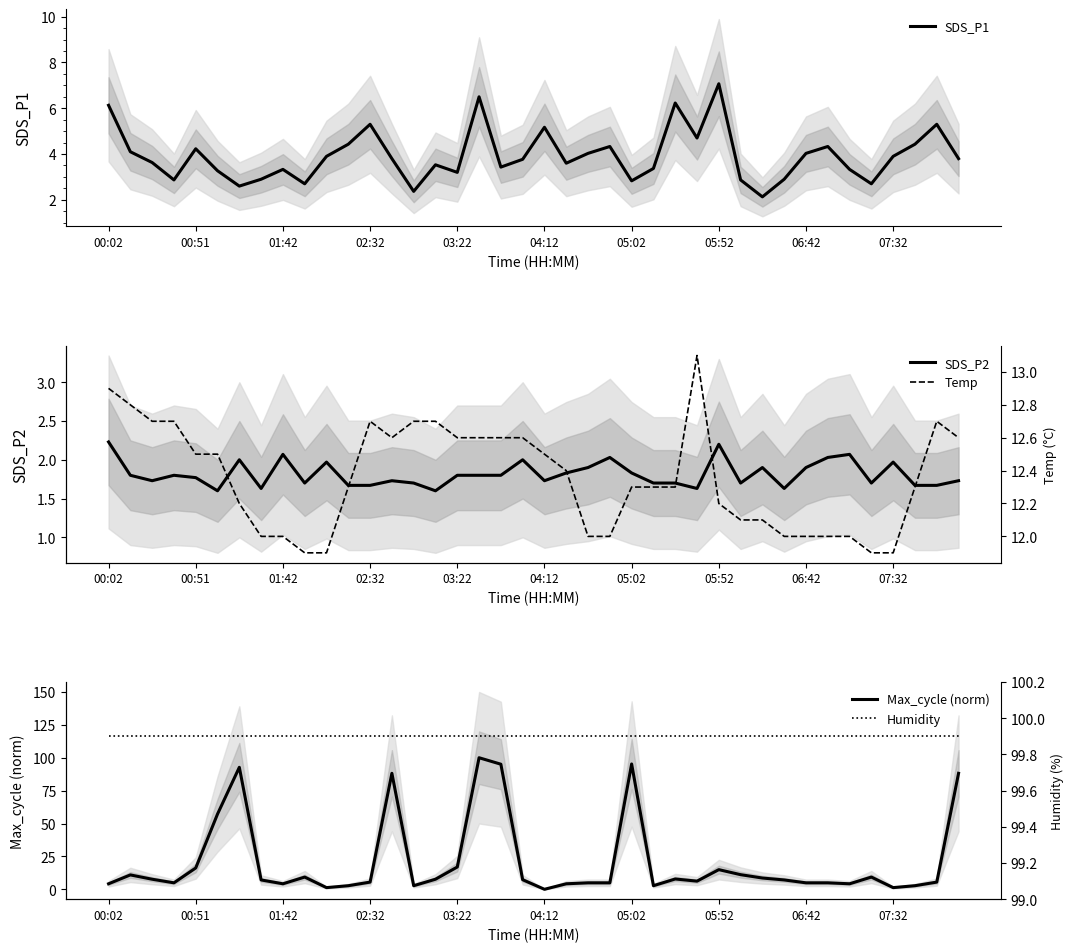

What is the difference between the highest and lowest values at 33?

97.9